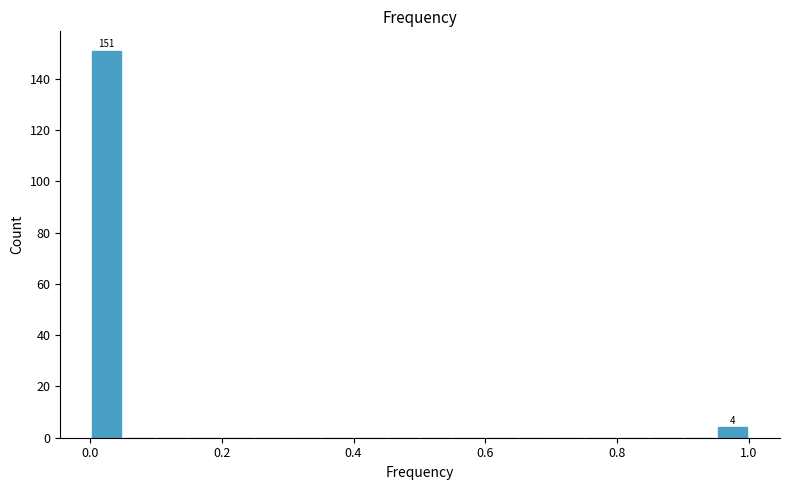

Around what value on the x-axis is the tallest bar? Give the approximate position of its centre, as read against the axis.

0.02